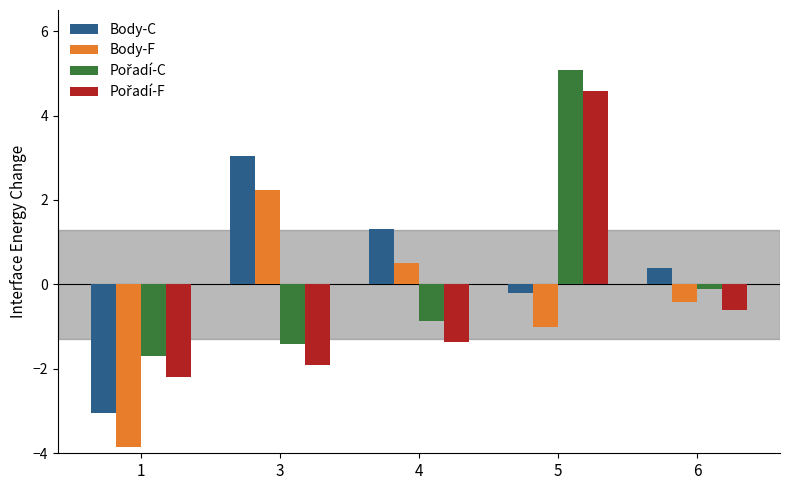

What is the average value of the Body-C series?

0.3